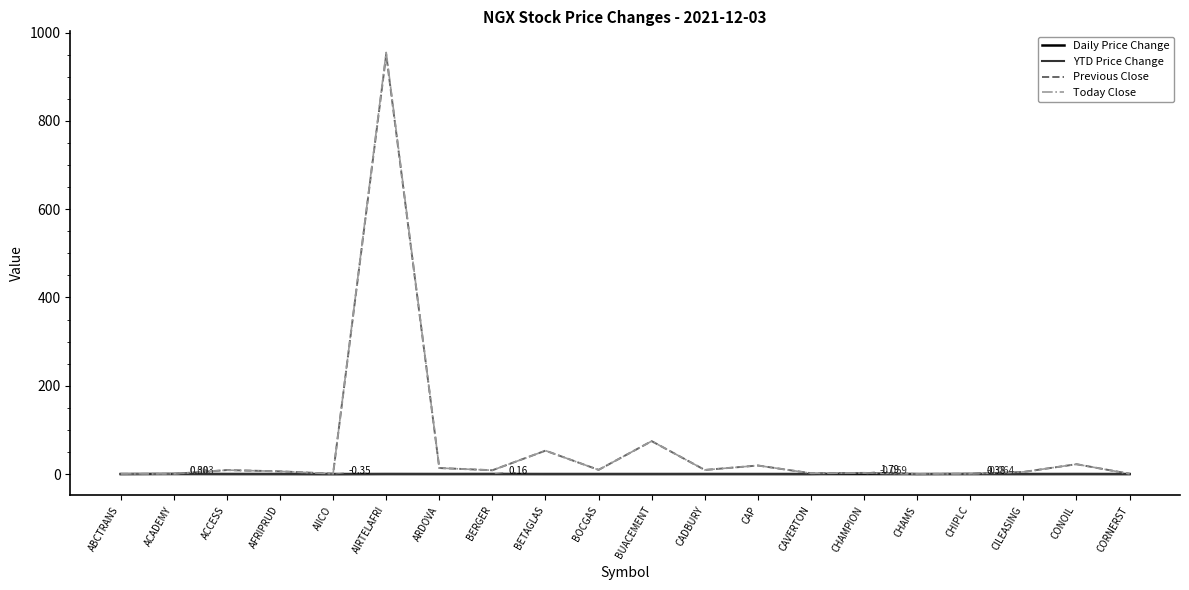

Which series has the widest spread of values?

Today Close